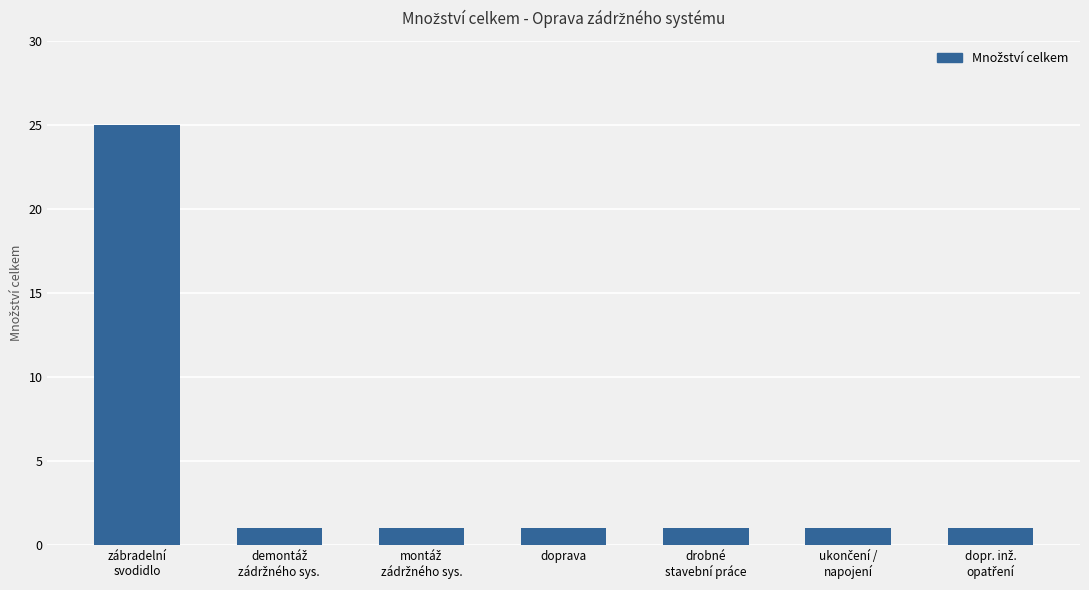

What is the sum of all values?

31